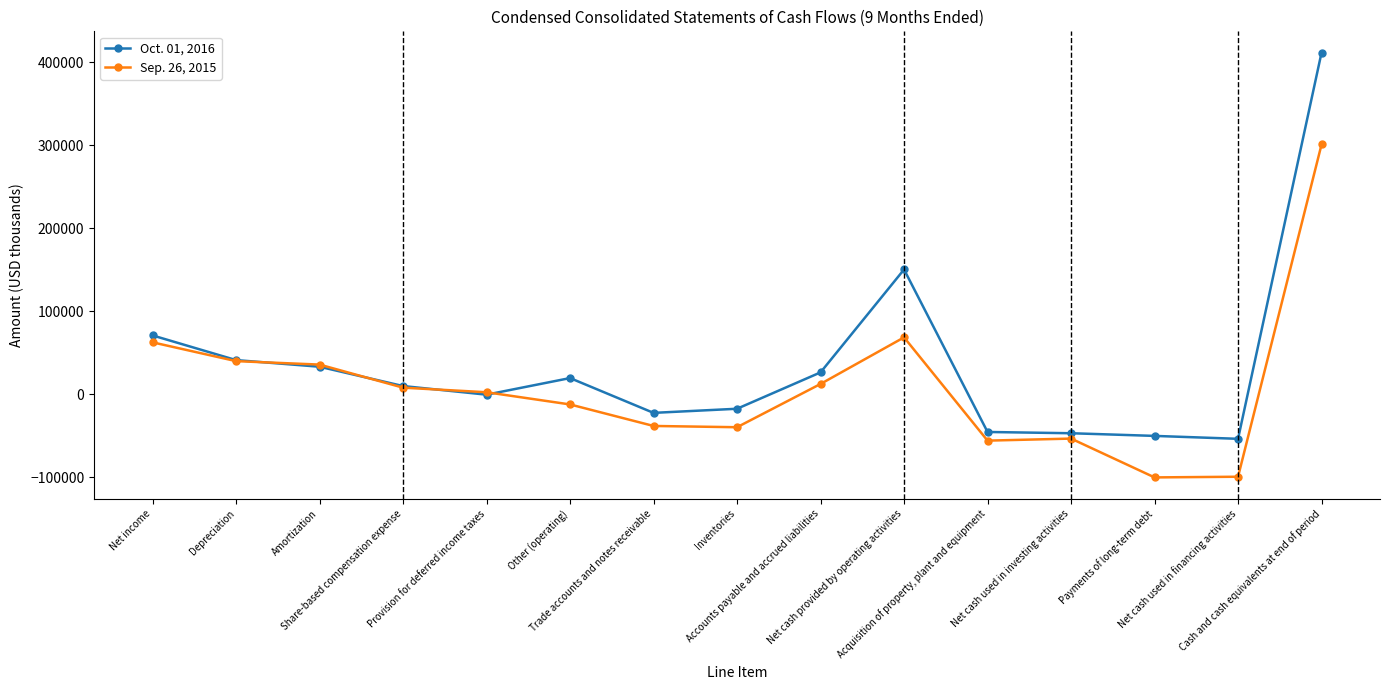

Rank the series by their average value, from lowest to highest.

Sep. 26, 2015, Oct. 01, 2016